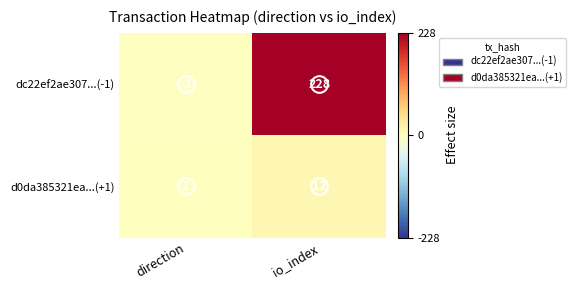

Rank the series by their average value, from lowest to highest.

d0da385321ea...(+1), dc22ef2ae307...(-1)